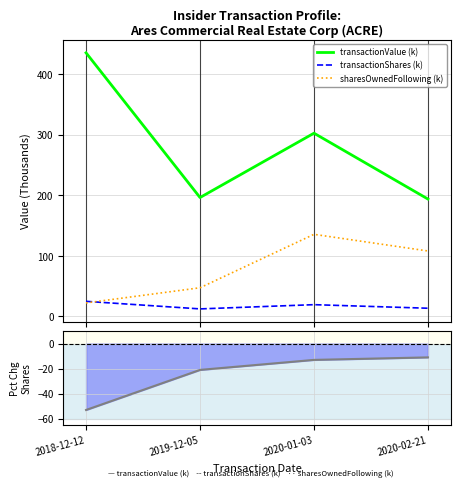

True or false: transactionValue (k) has more than 1 interior local peaks.

False